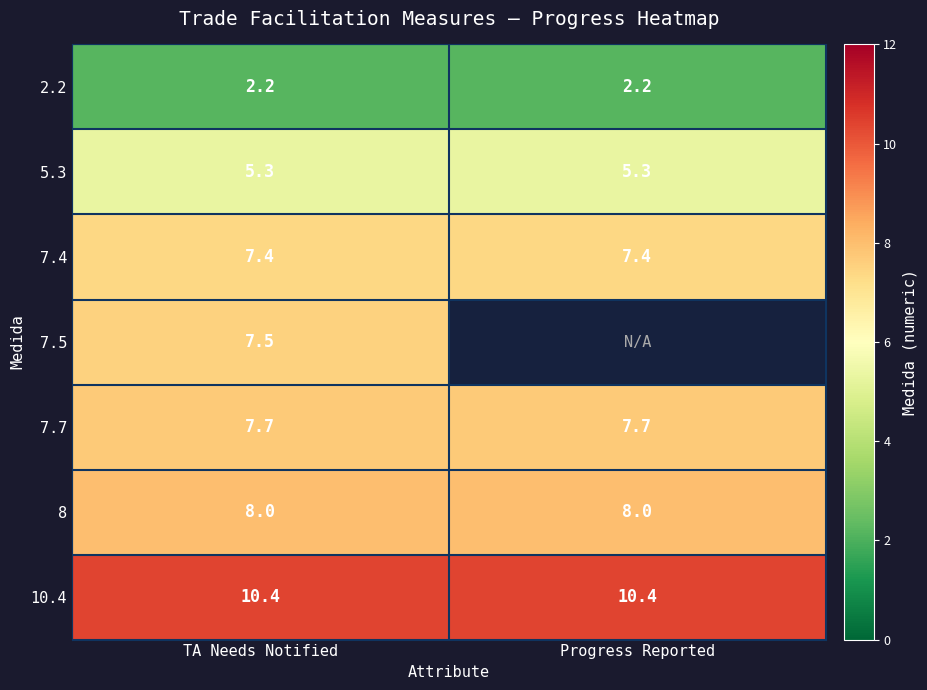

Read the 7.4 value at TA Needs Notified.

7.4